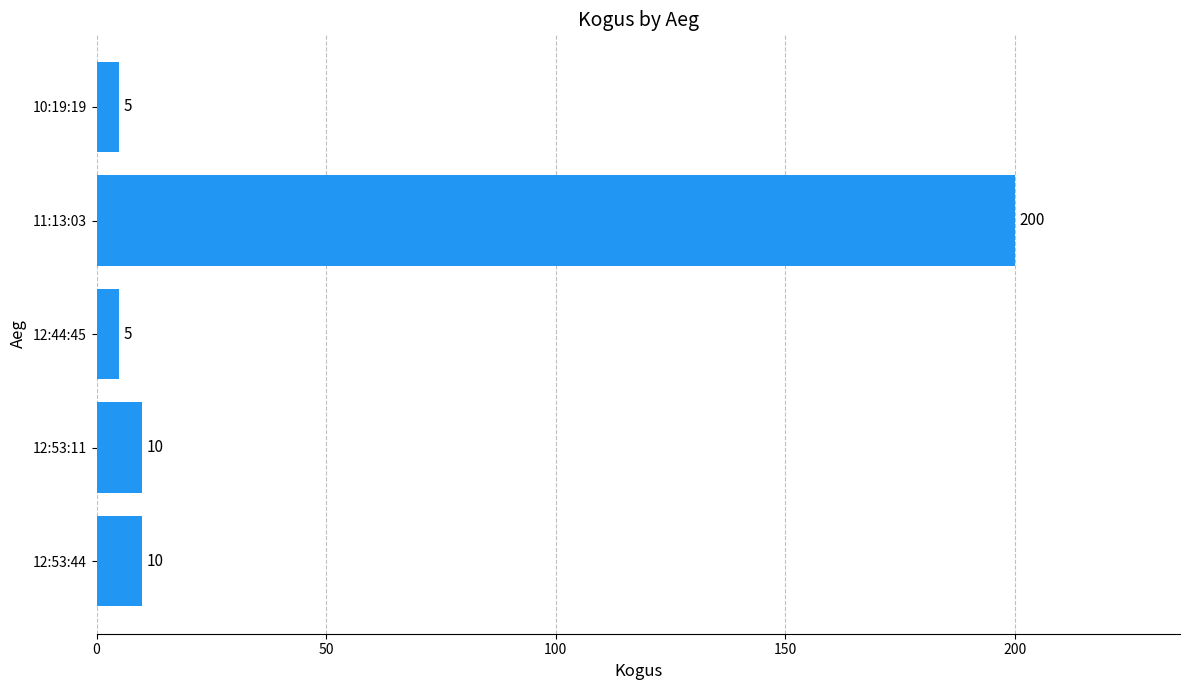

What value does the data have at 11:13:03, to the nearest 50?

200